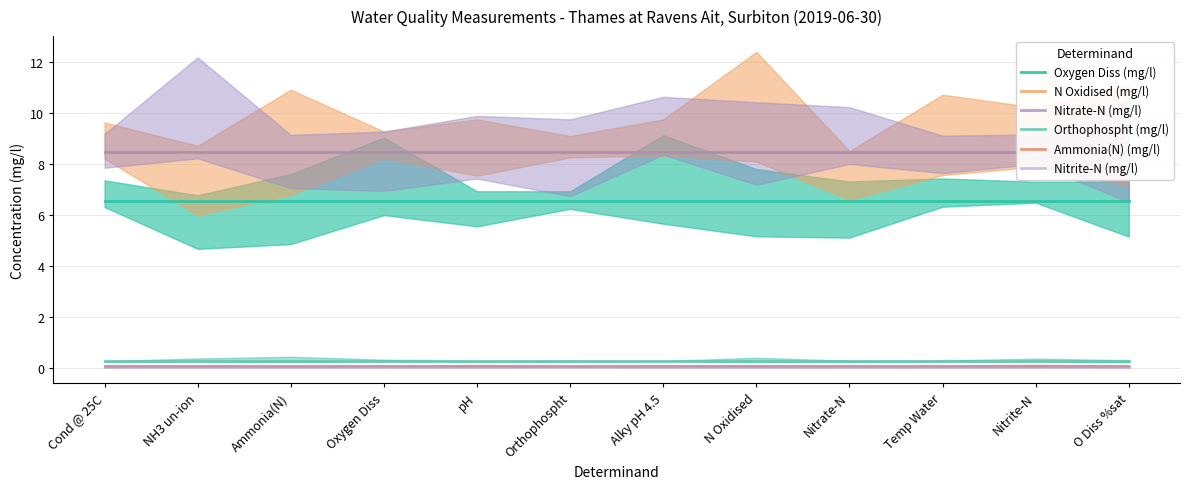

True or false: N Oxidised (mg/l) has a value of 11.5 at Alky pH 4.5.

False